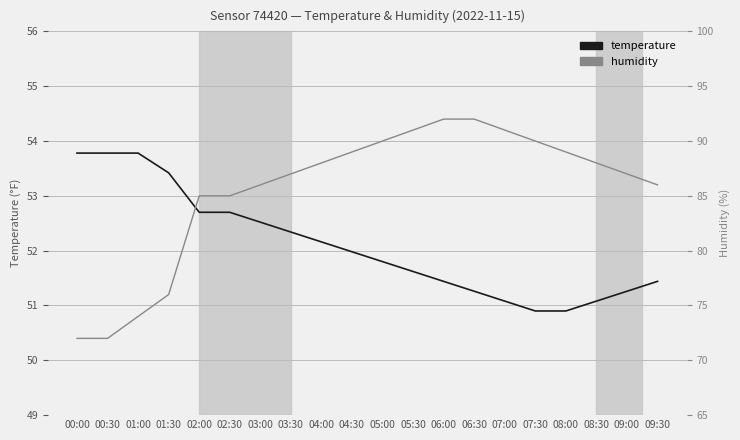

What are all the series names shown in the legend?

temperature, humidity